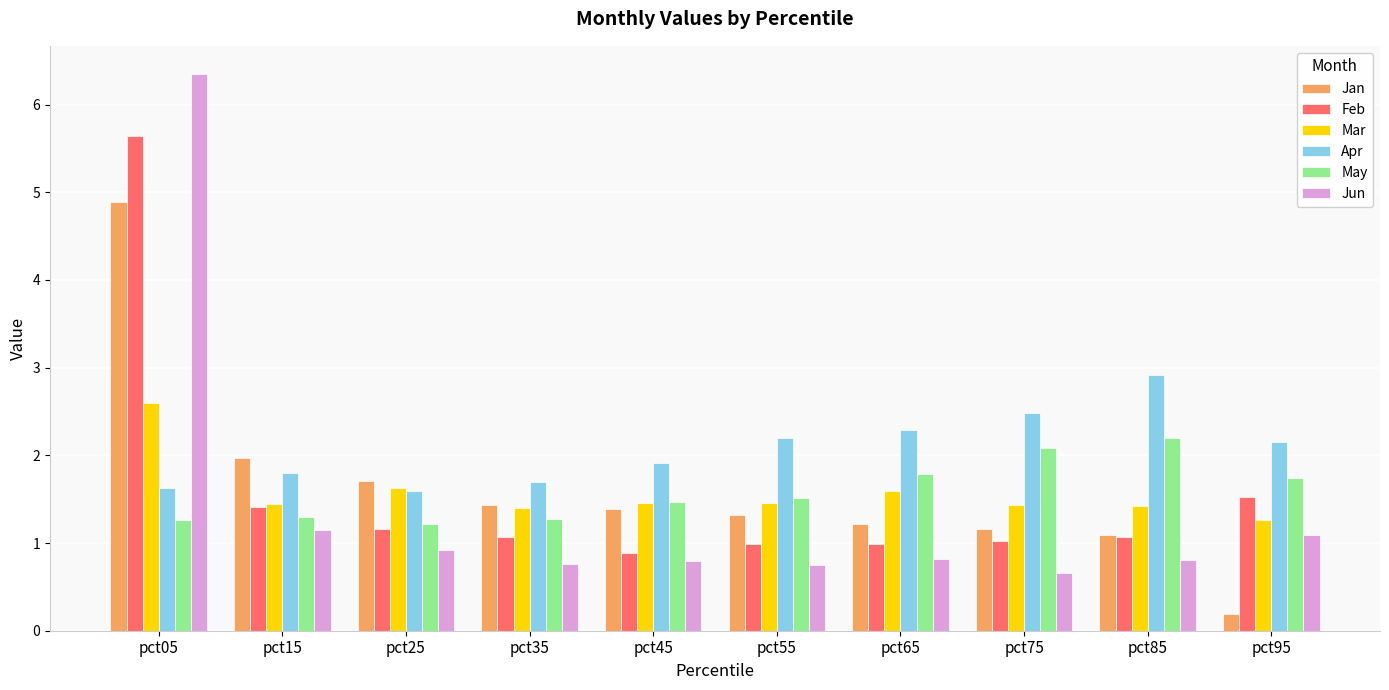

How many bars are there in each group?

6